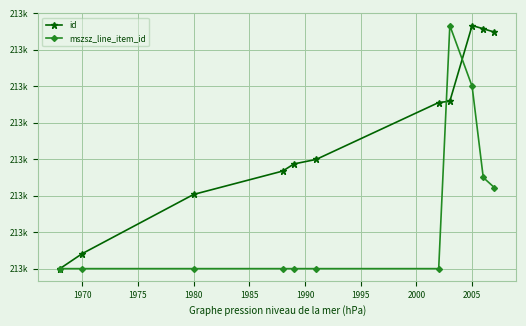

Reading left to right, list all the values displayed in this chart.

id: 213240.0	213240.1	213240.4	213240.5	213240.6	213240.6	213240.9	213240.9	213241.3	213241.3	213241.3
mszsz_line_item_id: 213240.0	213240.0	213240.0	213240.0	213240.0	213240.0	213240.0	213241.3	213241.0	213240.5	213240.4